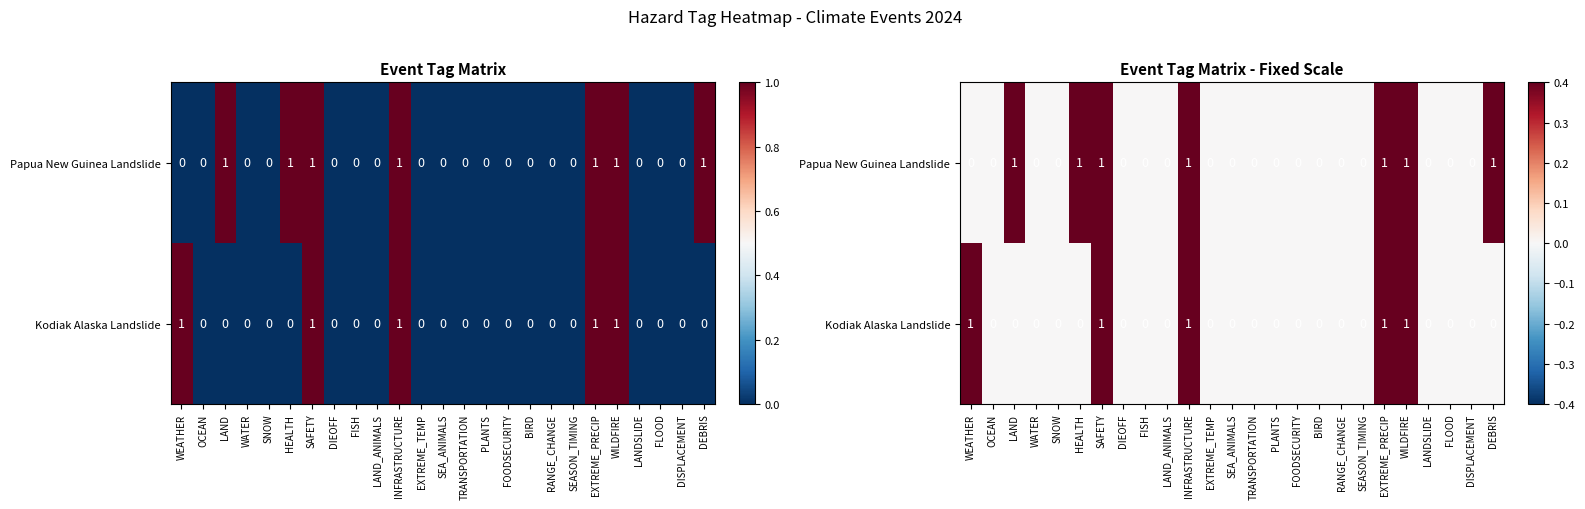

At which category does the chart reach its minimum across all series?

WEATHER